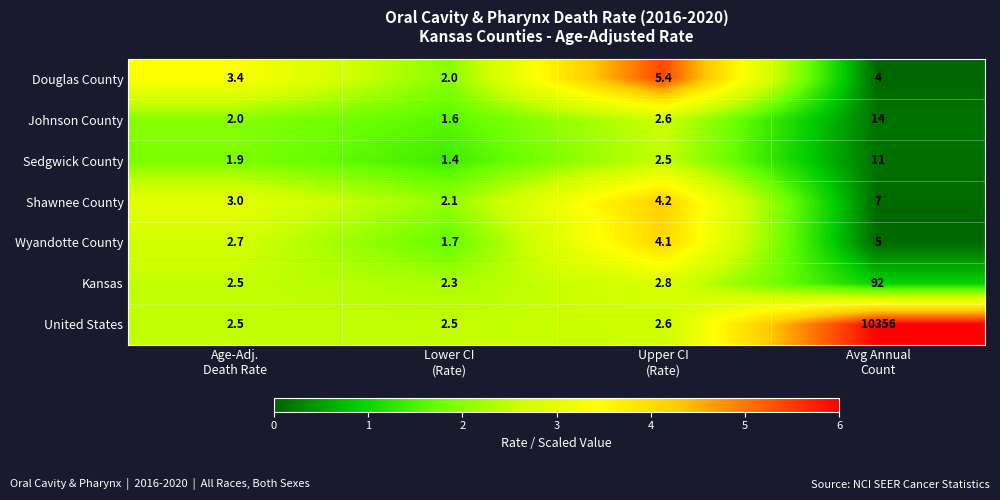

List the series in order of their peak value, highest first.

United States, Kansas, Johnson County, Sedgwick County, Shawnee County, Douglas County, Wyandotte County